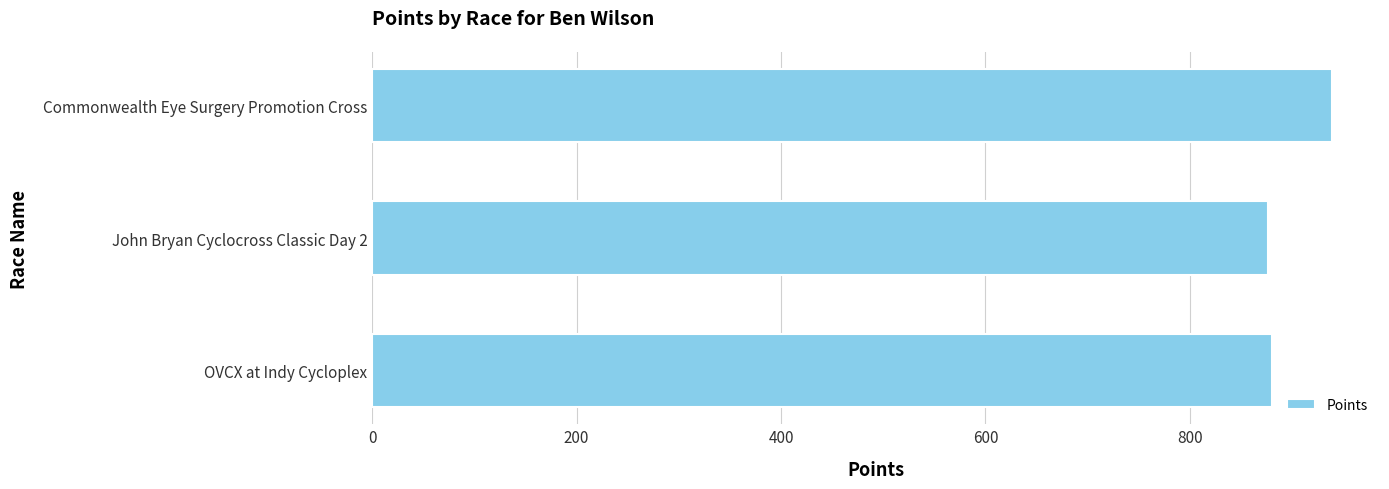

What is the change in value from OVCX at Indy Cycloplex to Commonwealth Eye Surgery Promotion Cross?

+58.7